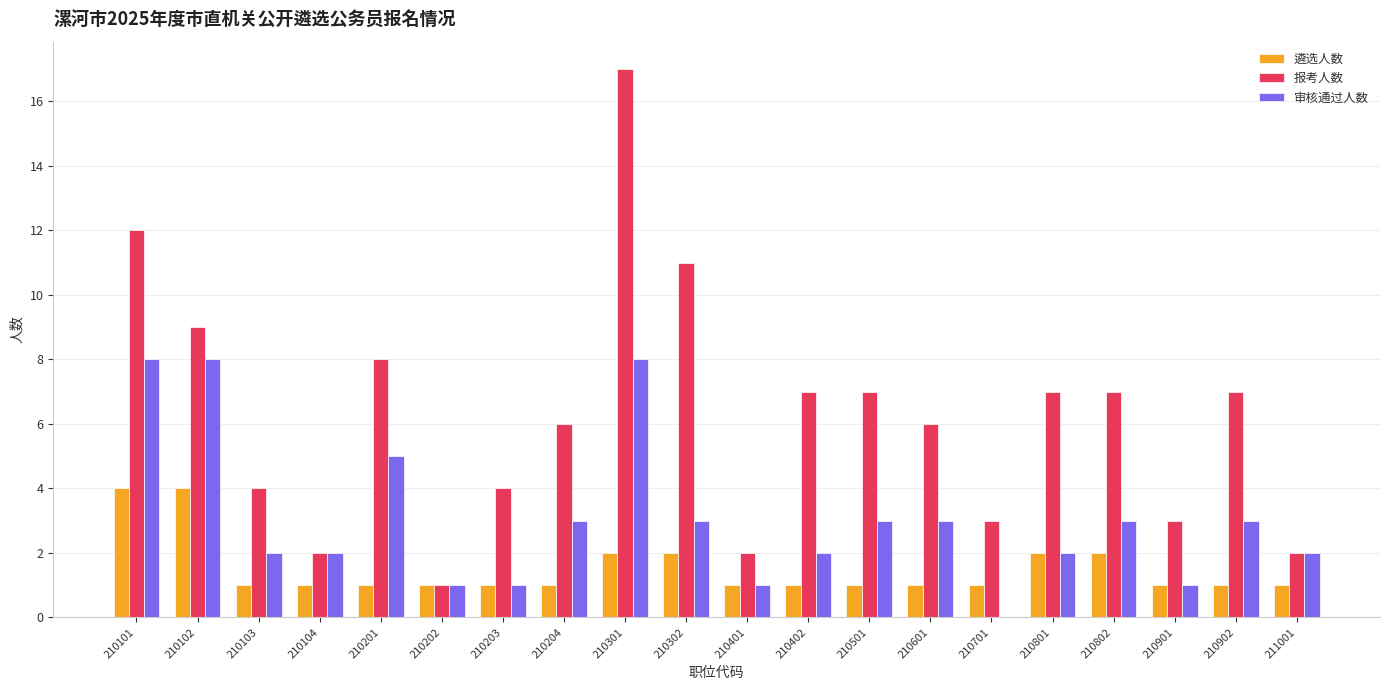

Reading left to right, what are all the values shown in this chart?

遴选人数: 4	4	1	1	1	1	1	1	2	2	1	1	1	1	1	2	2	1	1	1
报考人数: 12	9	4	2	8	1	4	6	17	11	2	7	7	6	3	7	7	3	7	2
审核通过人数: 8	8	2	2	5	1	1	3	8	3	1	2	3	3	0	2	3	1	3	2